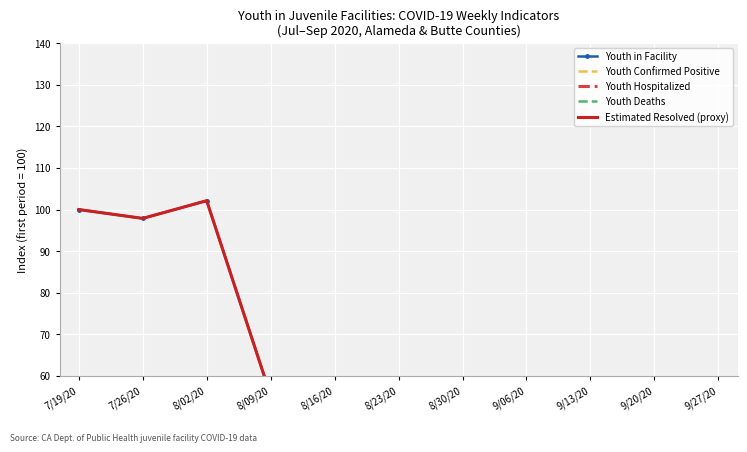

At which category is the sum across all series the highest?

8/02/20